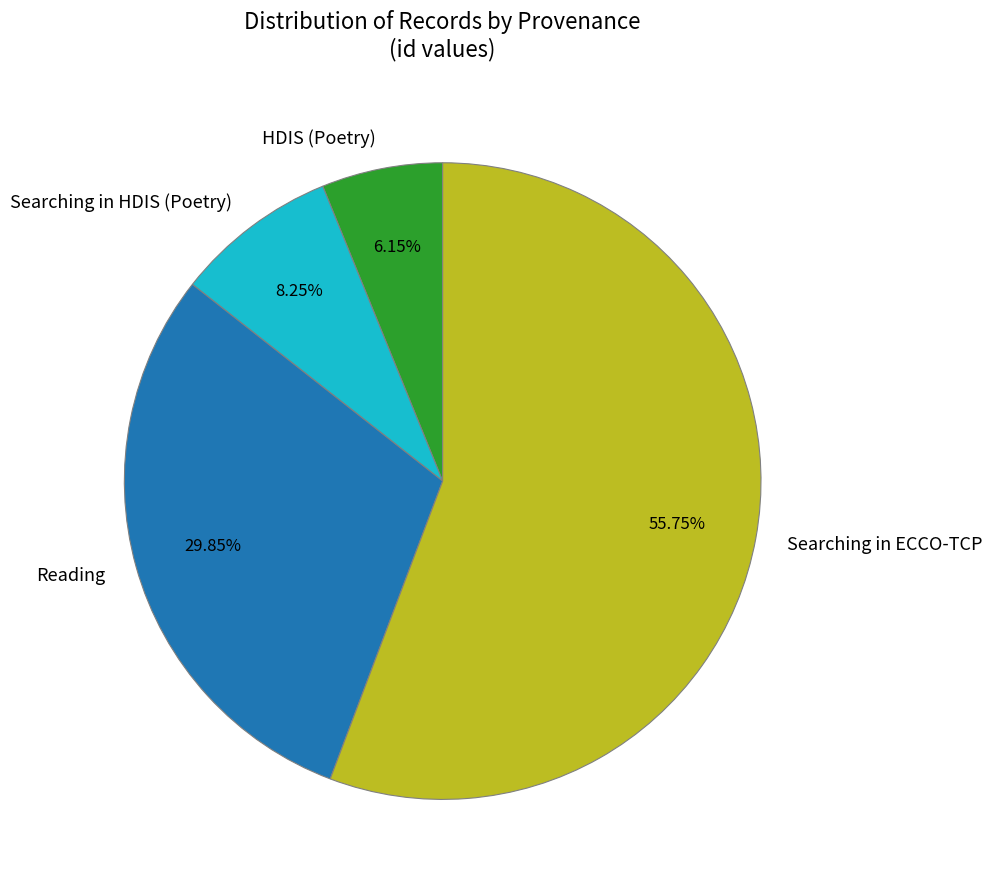

Which has a higher value, HDIS (Poetry) or Reading?

Reading